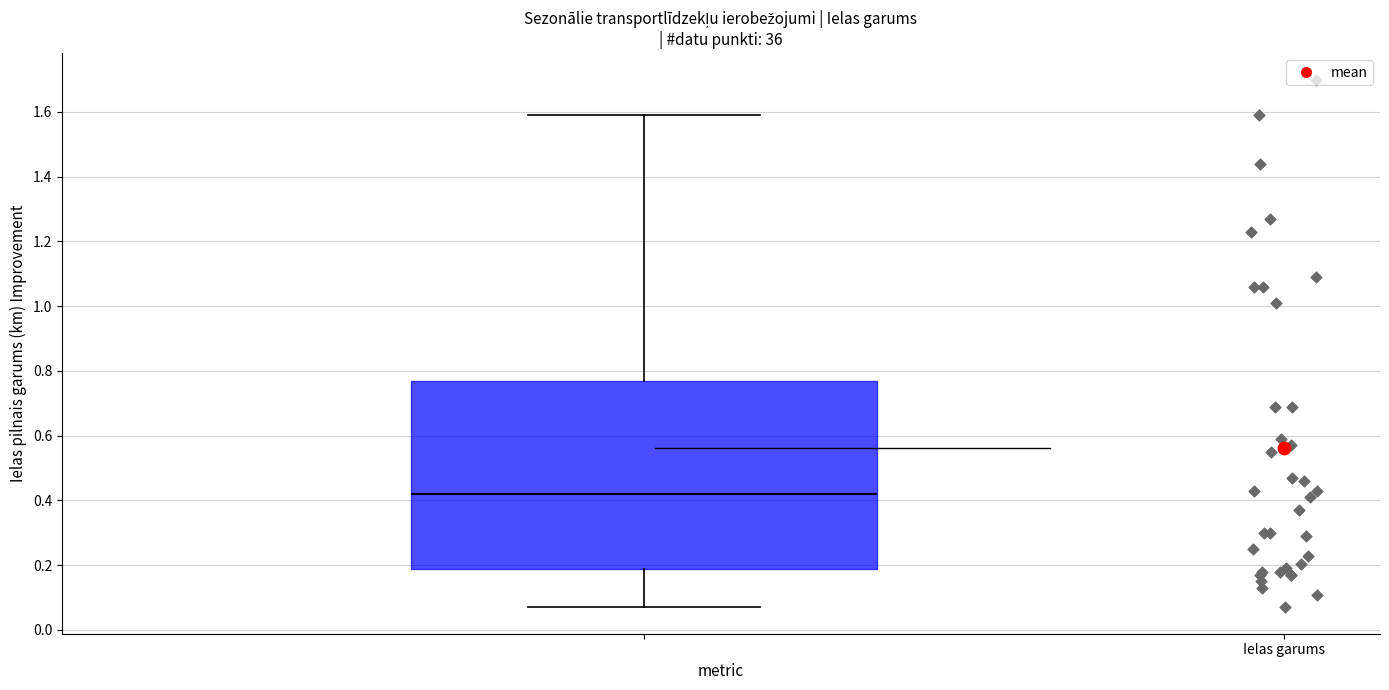

Read this box plot against the y-axis: the position of the median line, the range covered by the box, and the ends of both whiskers. The values are not printed on the chart, so give them approximately, as read against the axis.

median 0.42, box 0.18 to 0.78, whiskers 0.08 to 1.60